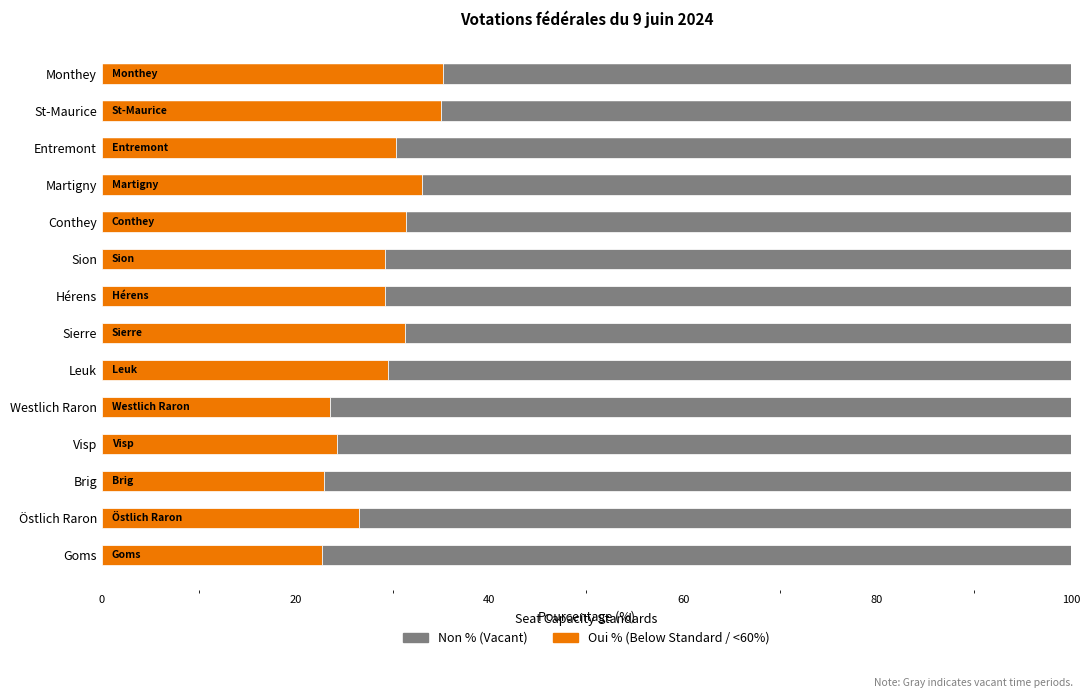

What is the total value across all series at Goms?

100.0